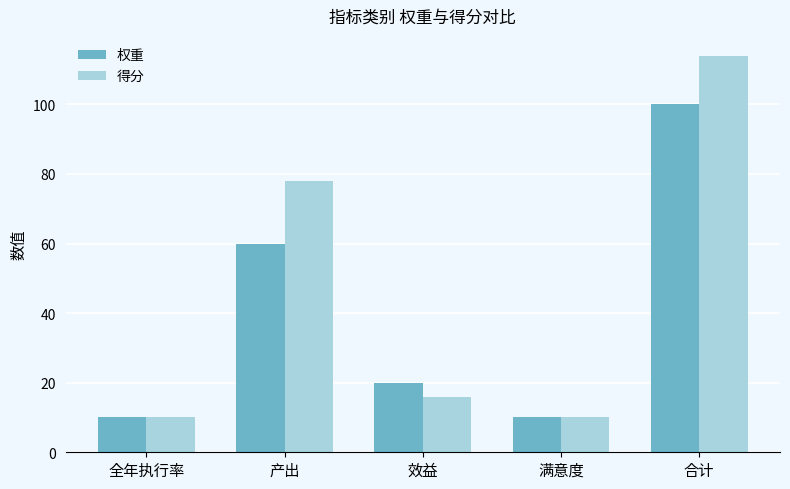

Reading left to right, transcribe all the data shown in this chart.

权重: 全年执行率=10	产出=60	效益=20	满意度=10	合计=100
得分: 全年执行率=10	产出=78	效益=16	满意度=10	合计=114